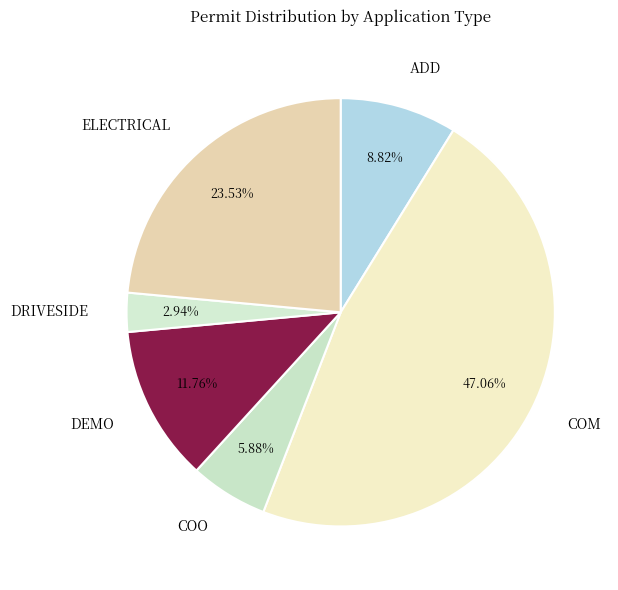

To the nearest percent, what portion does DEMO represent?

12%